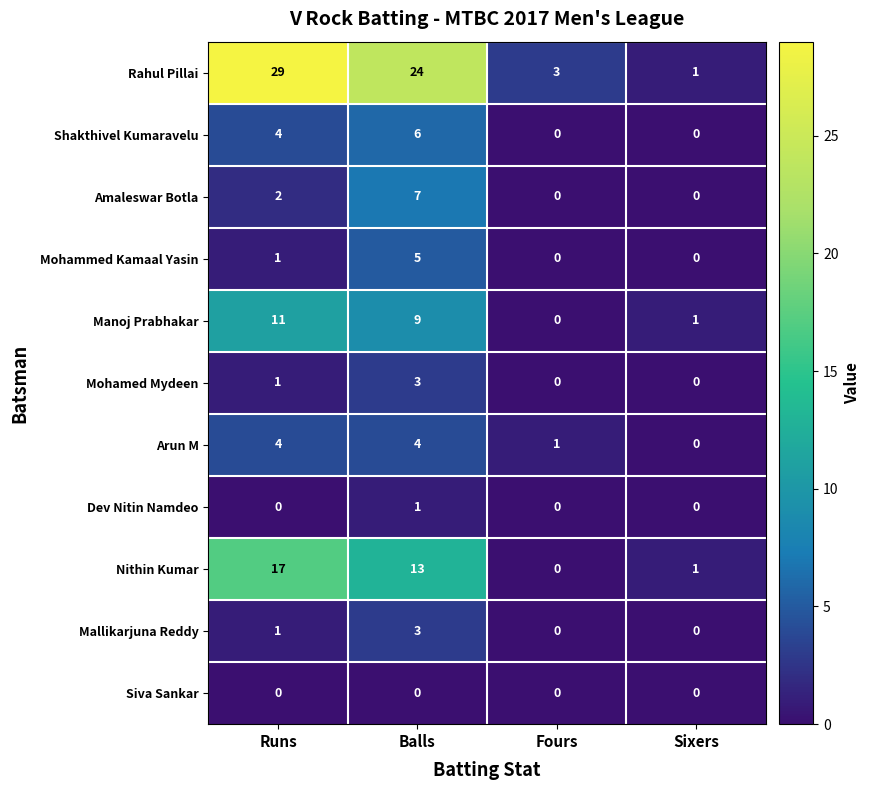

At which category is the sum across all series the highest?

Balls